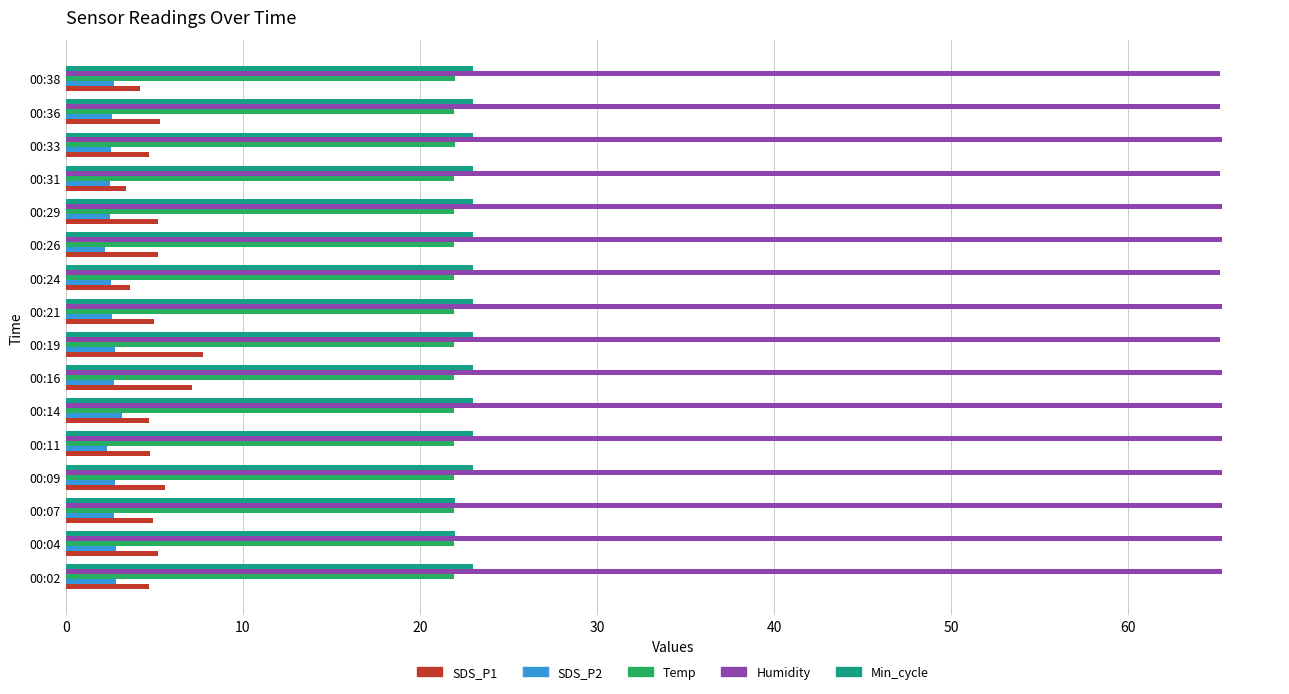

What is the maximum value shown in the chart?

65.3